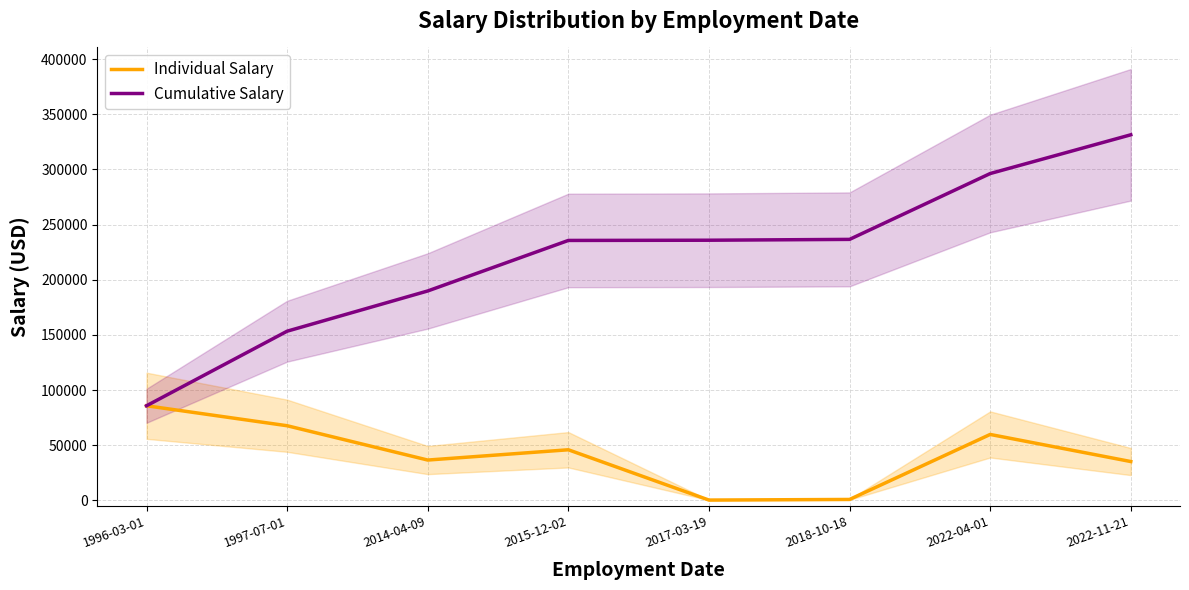

Does the chart display data point markers on the line(s)?

No